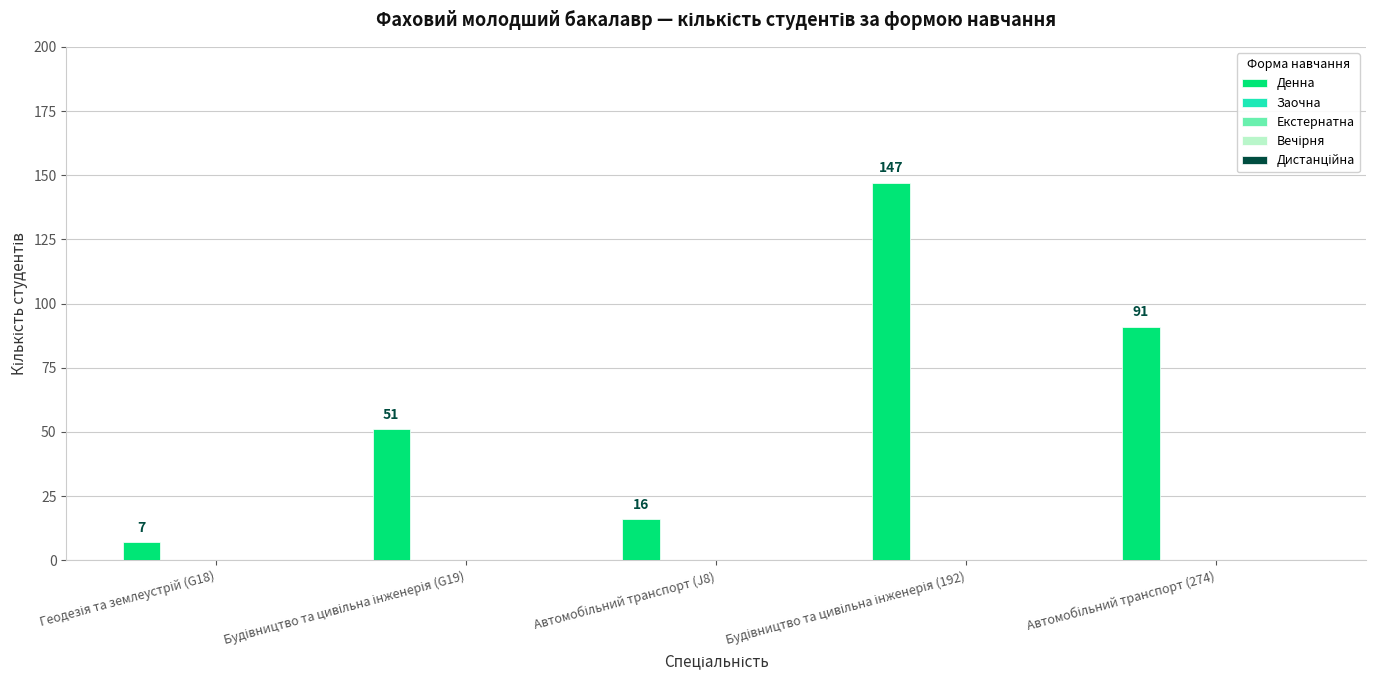

Reading right to left, transcribe all the data shown in this chart.

91	147	16	51	7